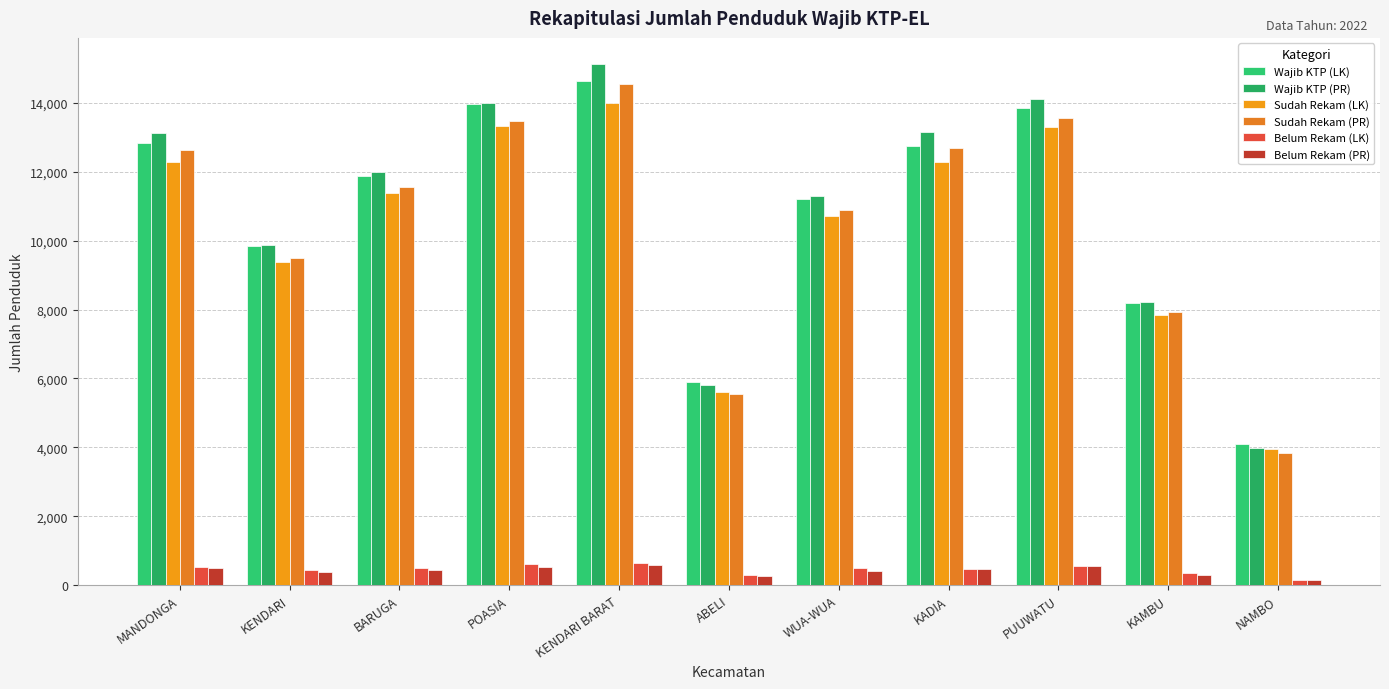

How many series are shown in this chart?

6